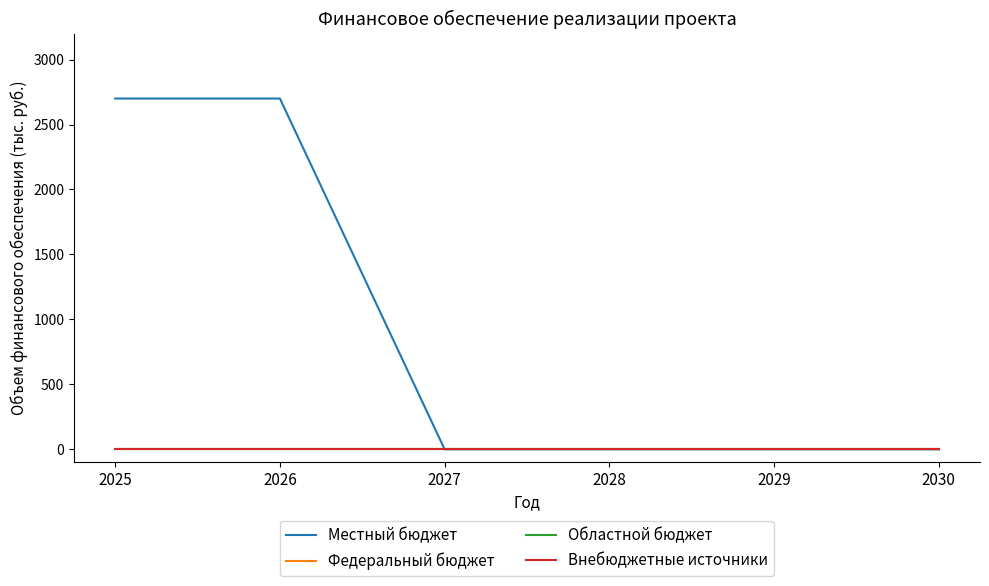

At which label is Местный бюджет closest to 1350?

2025